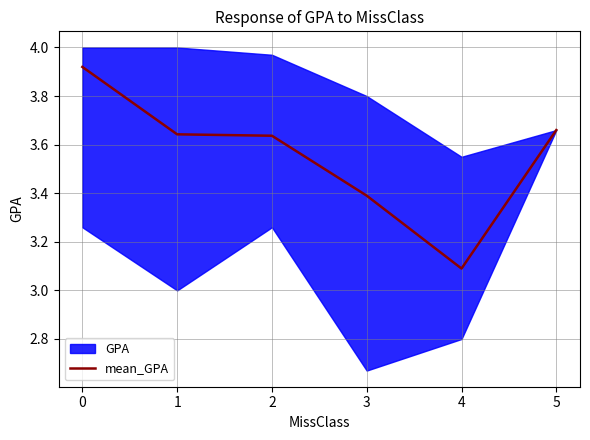

True or false: the data shows 3.6 at 1.

True